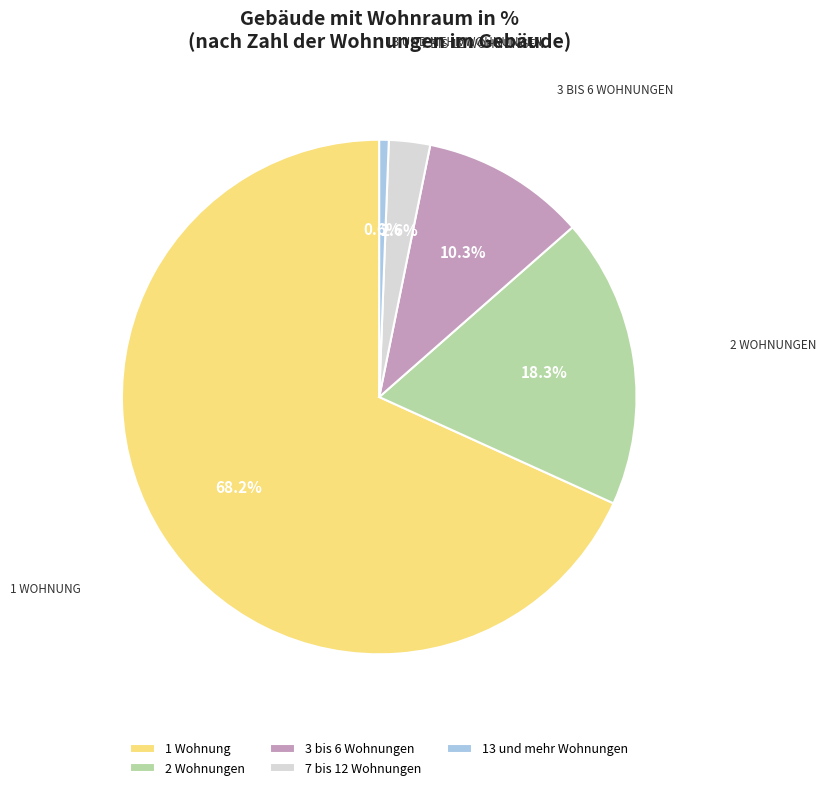

Between 3 bis 6 Wohnungen and 13 und mehr Wohnungen, which is larger?

3 bis 6 Wohnungen